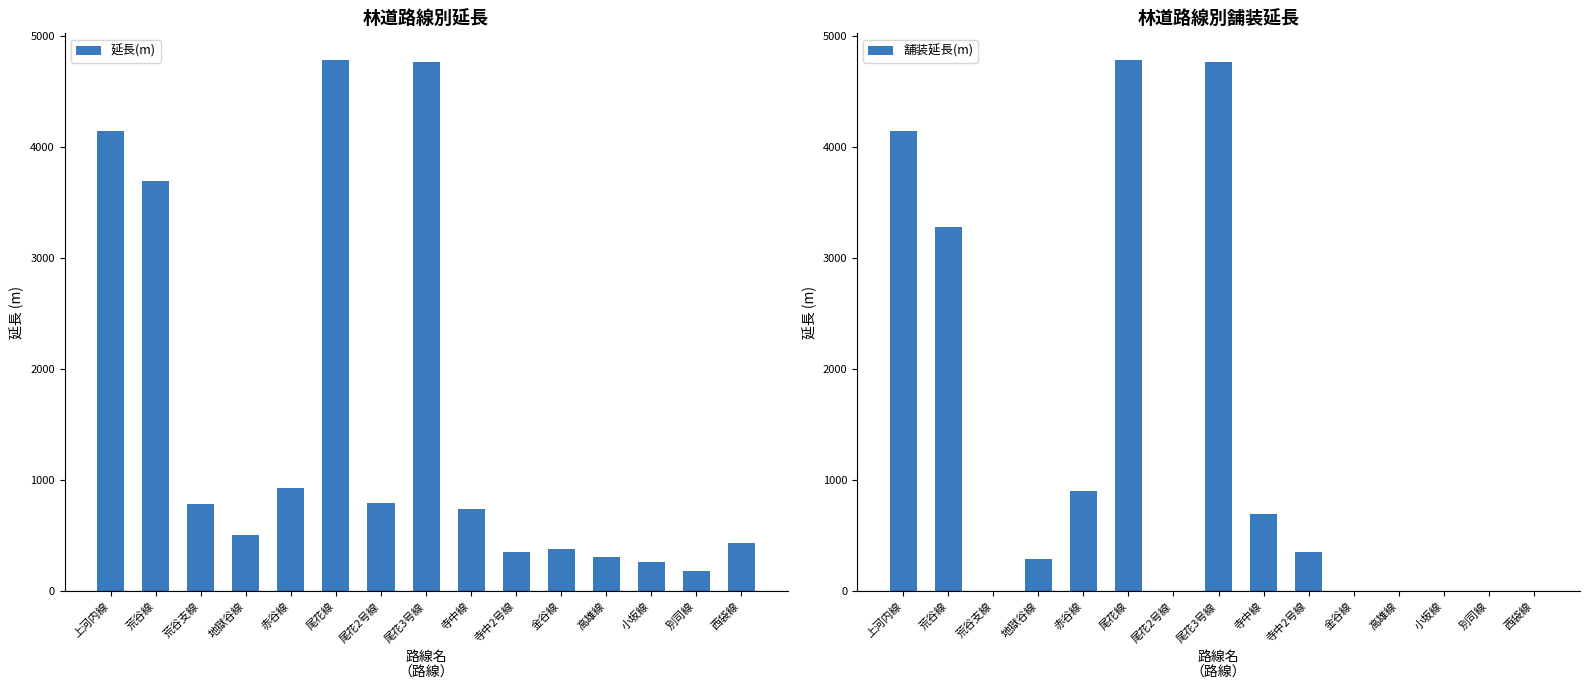

Where is 延長(m) nearest to the value 2484?

荒谷線